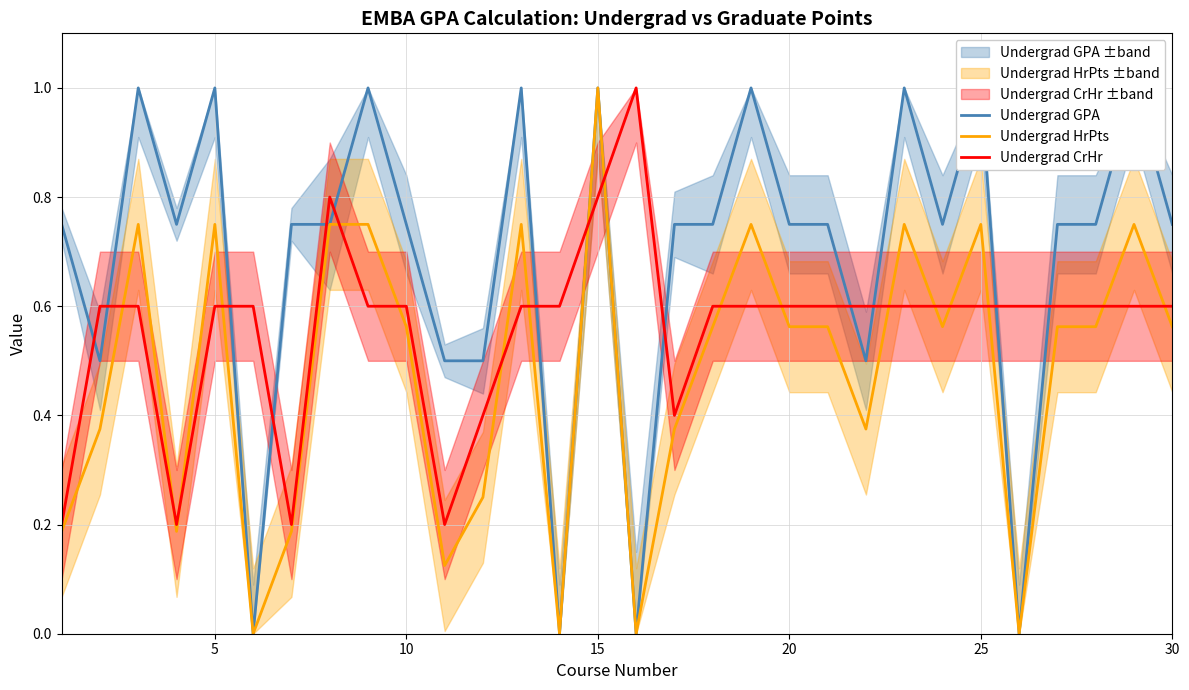

Does the chart display data point markers on the line(s)?

No